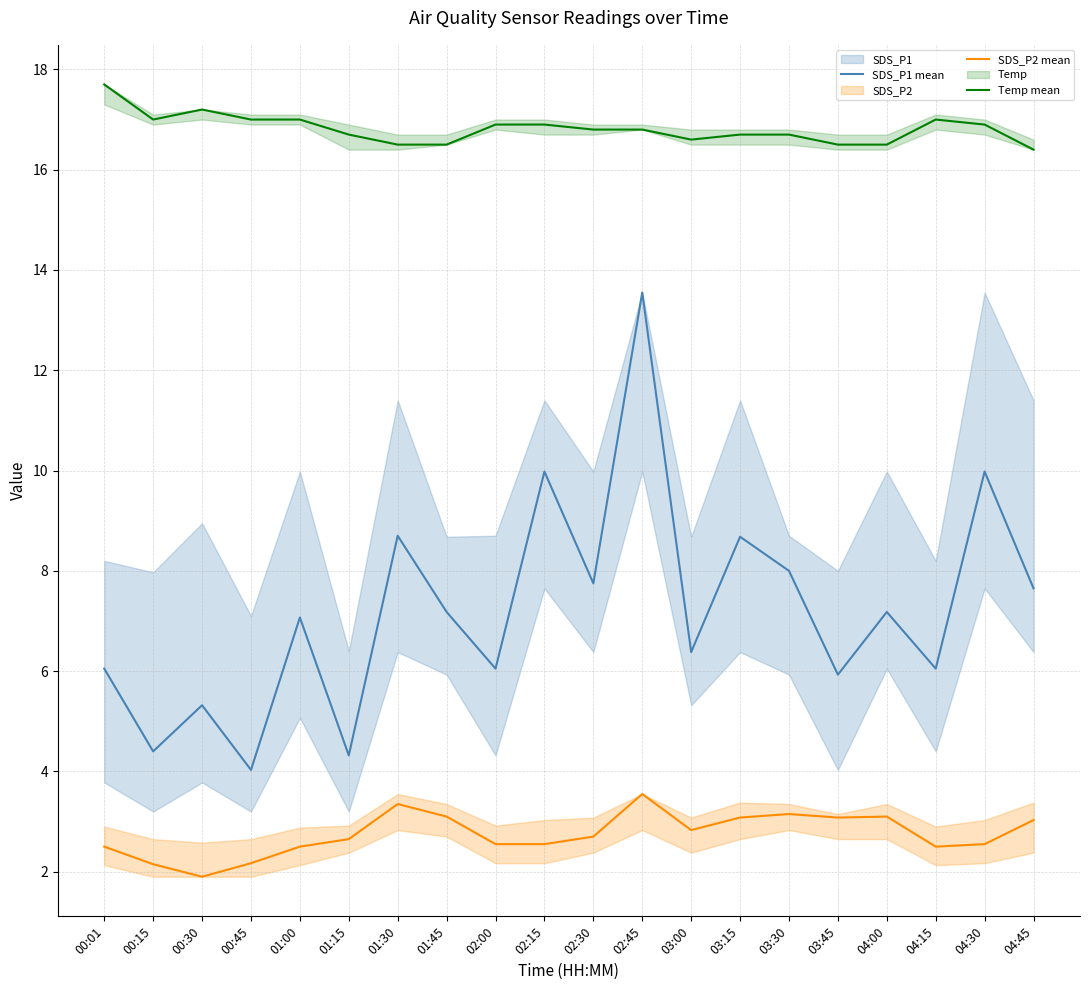

What is the difference between the highest and lowest values at 01:00?

14.5